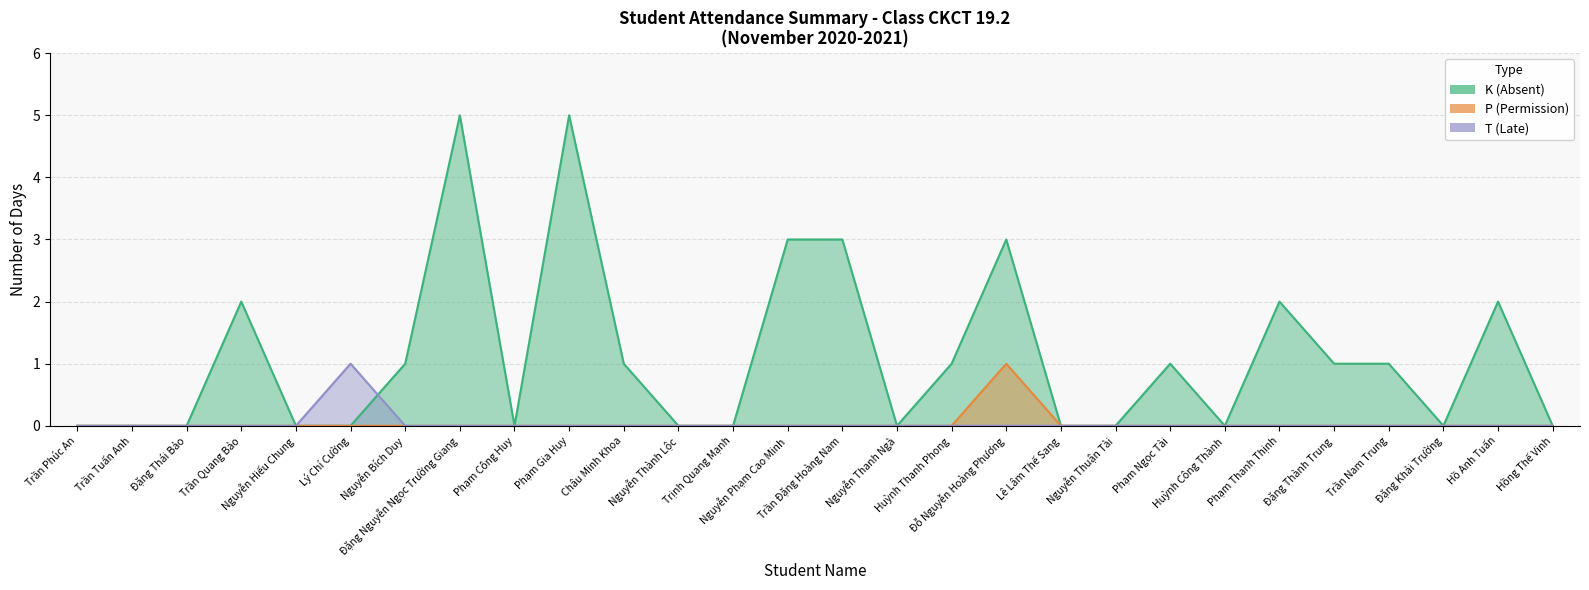

What are all the series names shown in the legend?

K (Absent), P (Permission), T (Late)